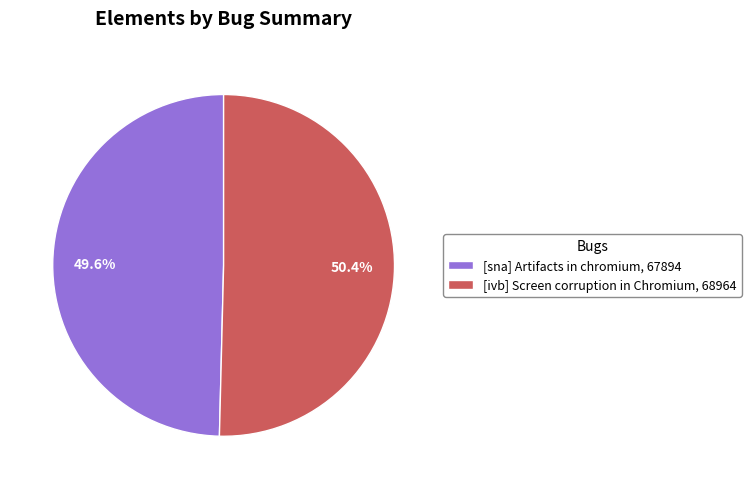

Rank the categories by value from highest to lowest.

[ivb] Screen corruption in Chromium, [sna] Artifacts in chromium